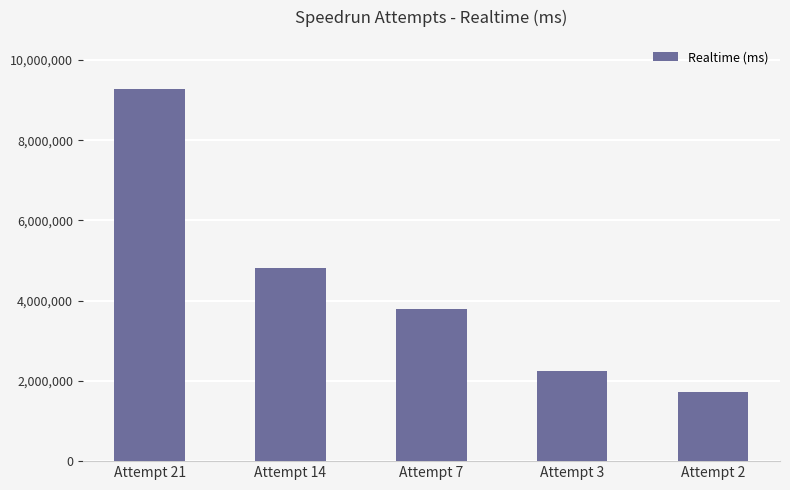

How many bars are there in total?

5